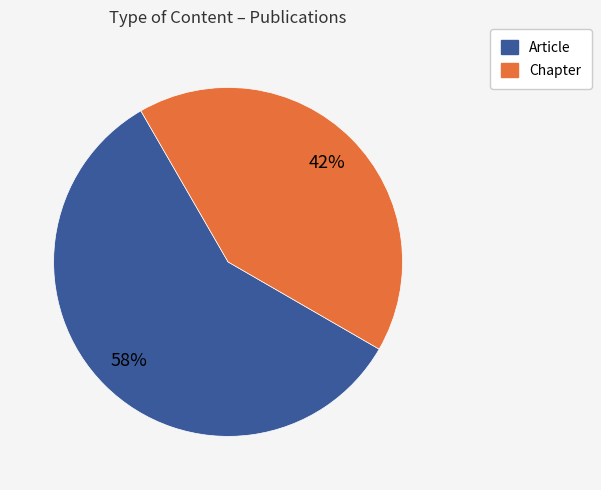

Which category has the biggest portion of the pie?

Article